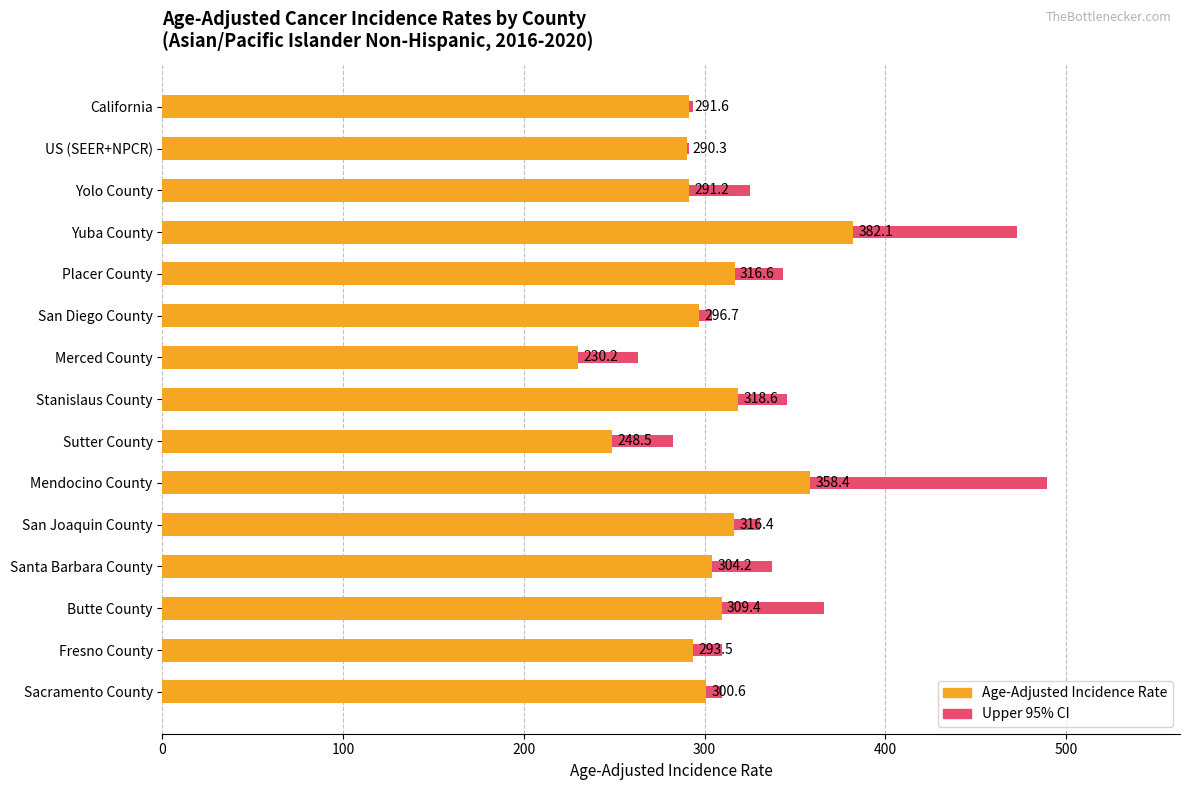

At San Diego County, list the series in order from smallest to largest.

Age-Adjusted Incidence Rate, Upper 95% CI